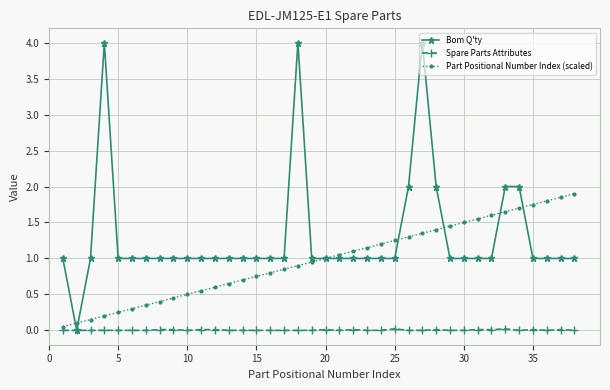

True or false: Part Positional Number Index (scaled) has more than 2 interior local peaks.

False